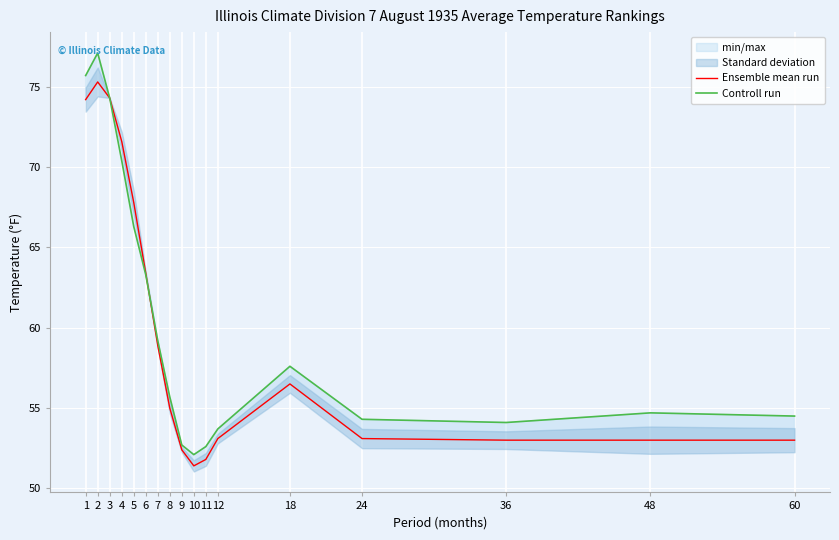

What is the sum of all Ensemble mean run values?

1017.8